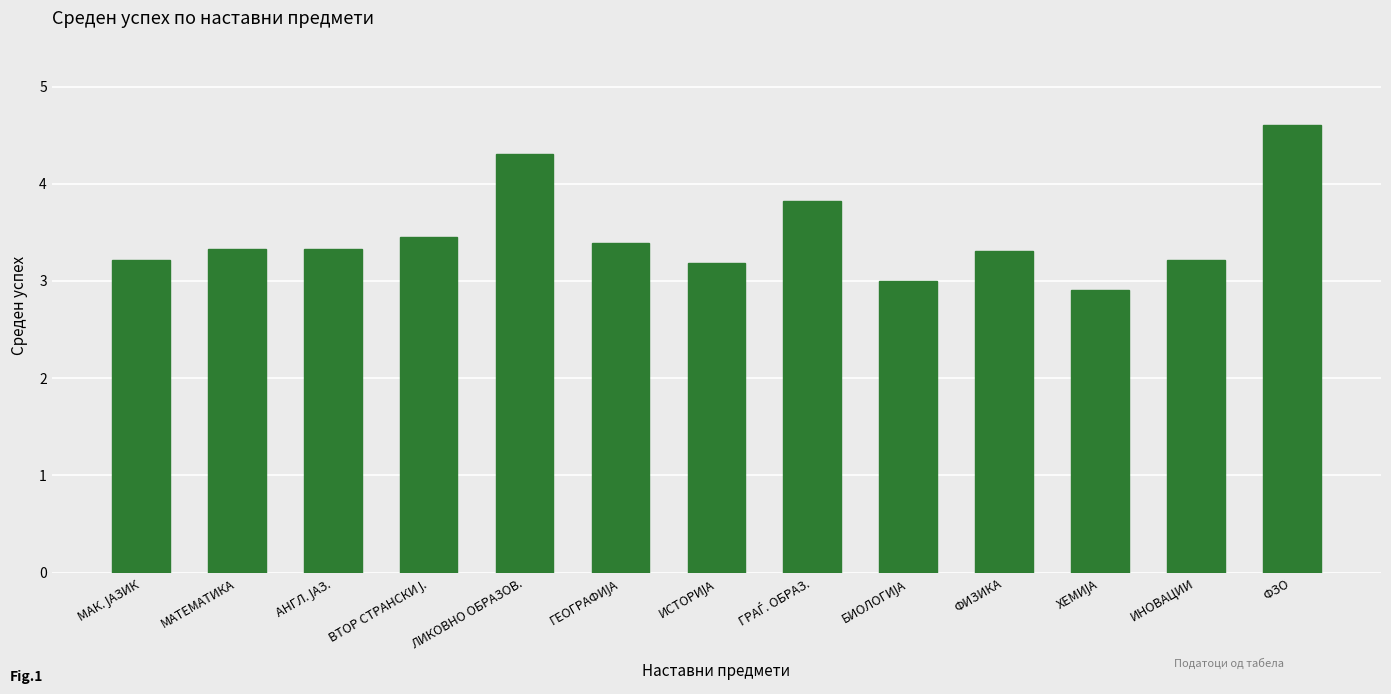

What is the difference between the maximum and minimum values?

1.7